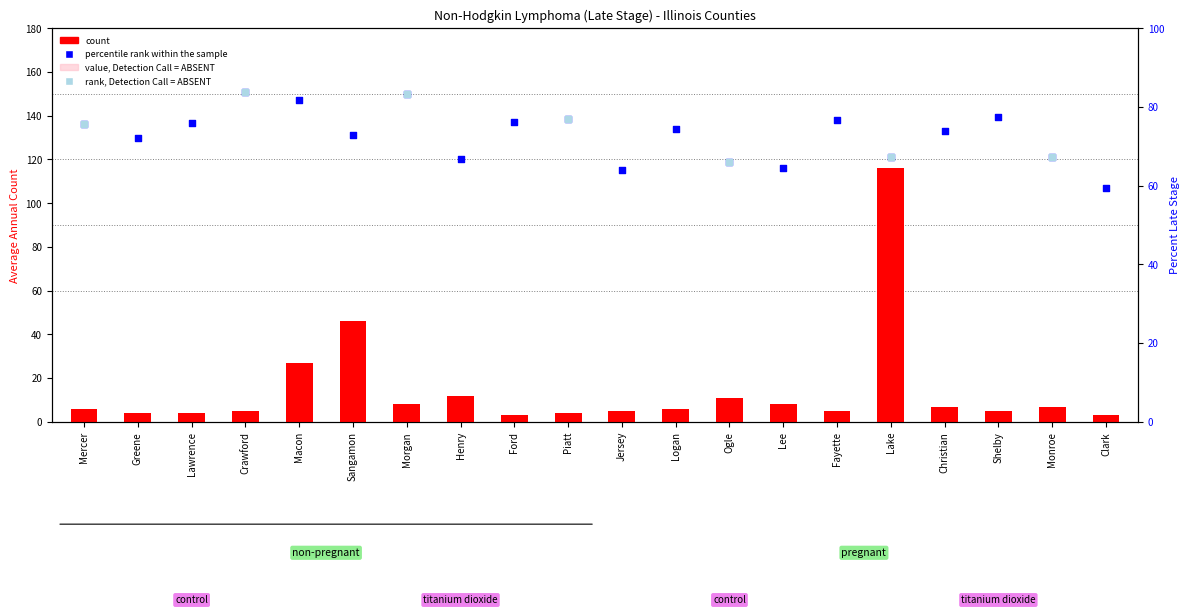

Which series has the largest Y range (max minus min)?

count